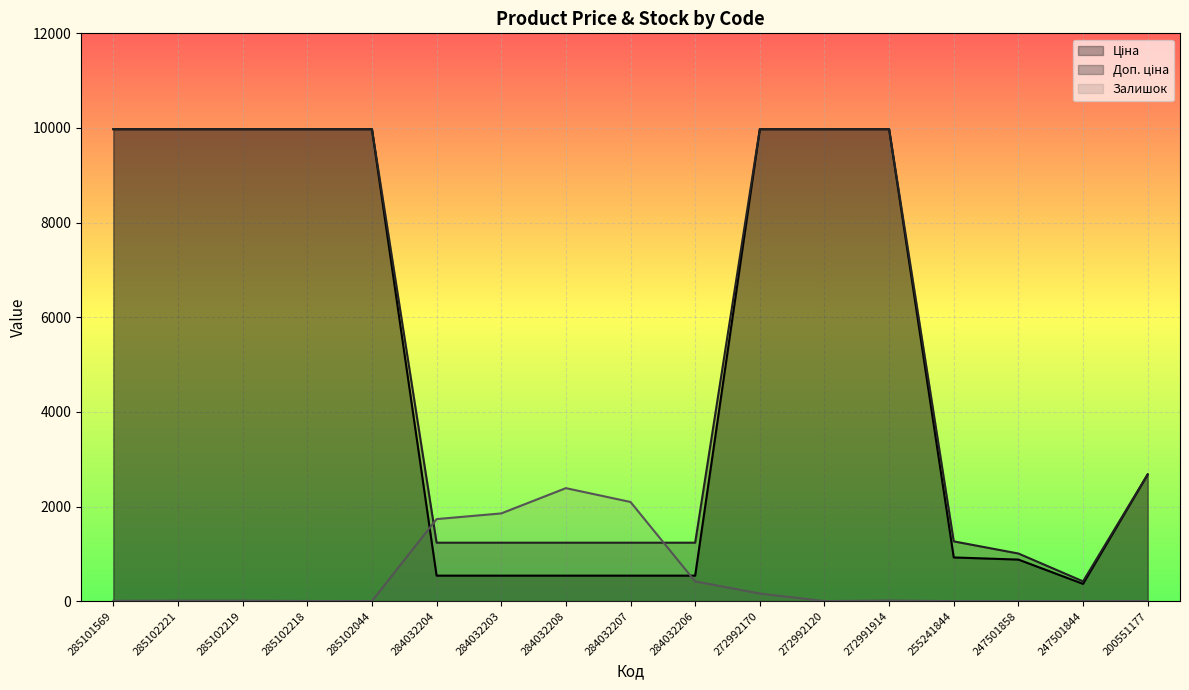

Reading left to right, transcribe all the data shown in this chart.

Ціна: 9975.0	9975.0	9975.0	9975.0	9975.0	539.0	539.0	539.0	539.0	539.0	9975.0	9975.0	9975.0	923.4	878.4	365.1	2677.9
Доп. ціна: 9975.0	9975.0	9975.0	9975.0	9975.0	1235.4	1235.4	1235.4	1235.4	1235.4	9975.0	9975.0	9975.0	1263.2	1006.6	418.0	2678.0
Залишок: 7.0	11.0	11.0	3.0	1.0	1734.0	1854.0	2388.0	2096.0	417.0	161.0	1.0	14.0	0.0	0.0	0.0	2.0